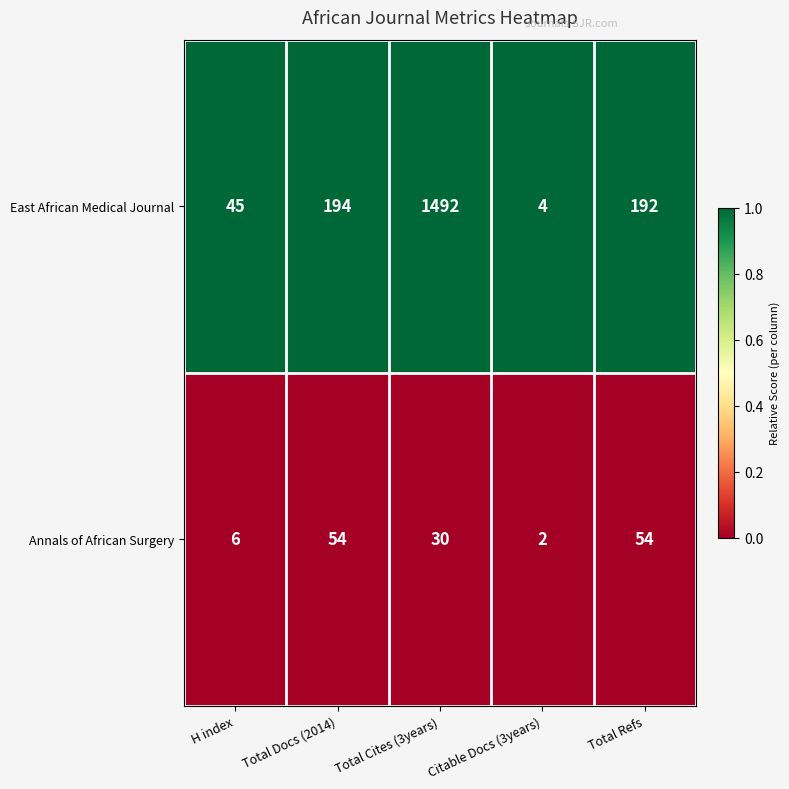

Reading left to right, what are all the values shown in this chart?

East African Medical Journal: 45	194	1492	4	192
Annals of African Surgery: 6	54	30	2	54